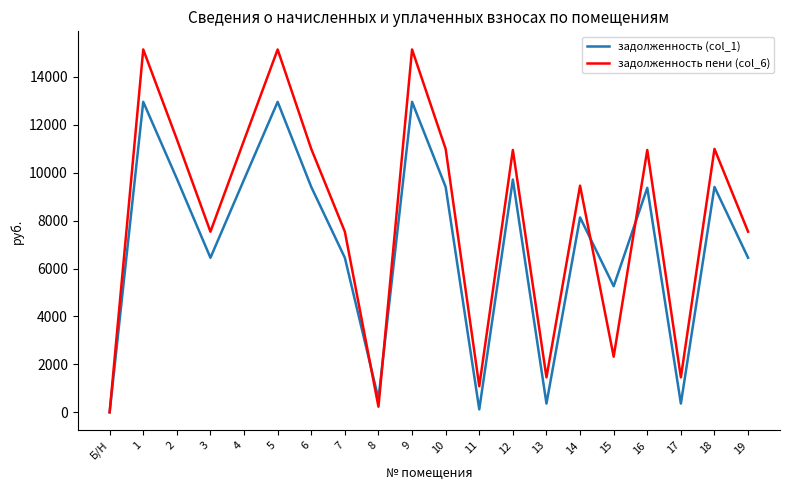

What is the greatest value displayed?

15147.0